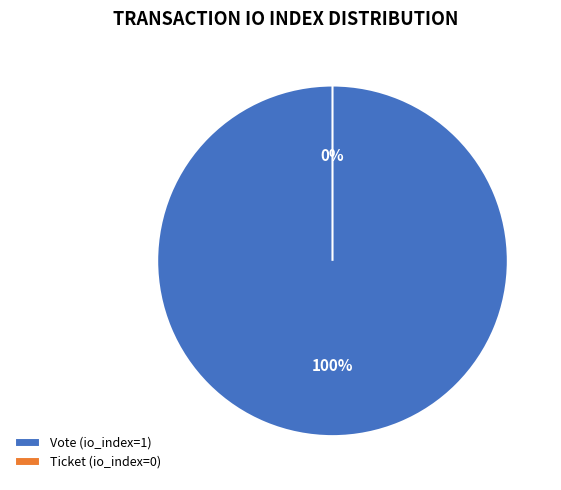

Rank the categories by value from highest to lowest.

Vote (io_index=1), Ticket (io_index=0)